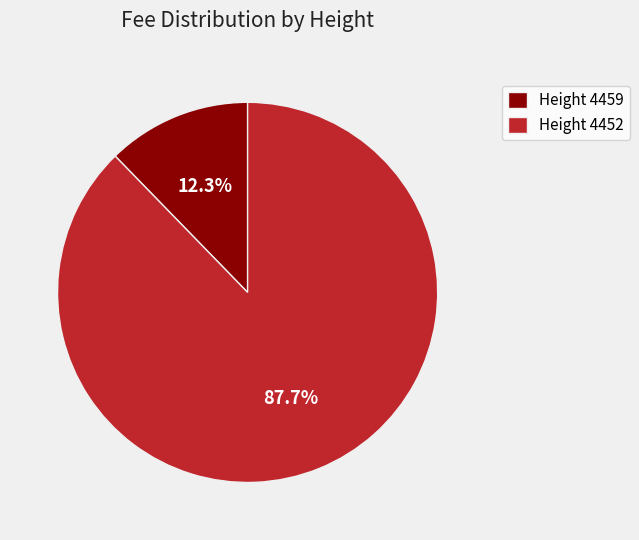

How many slices are in this pie chart?

2